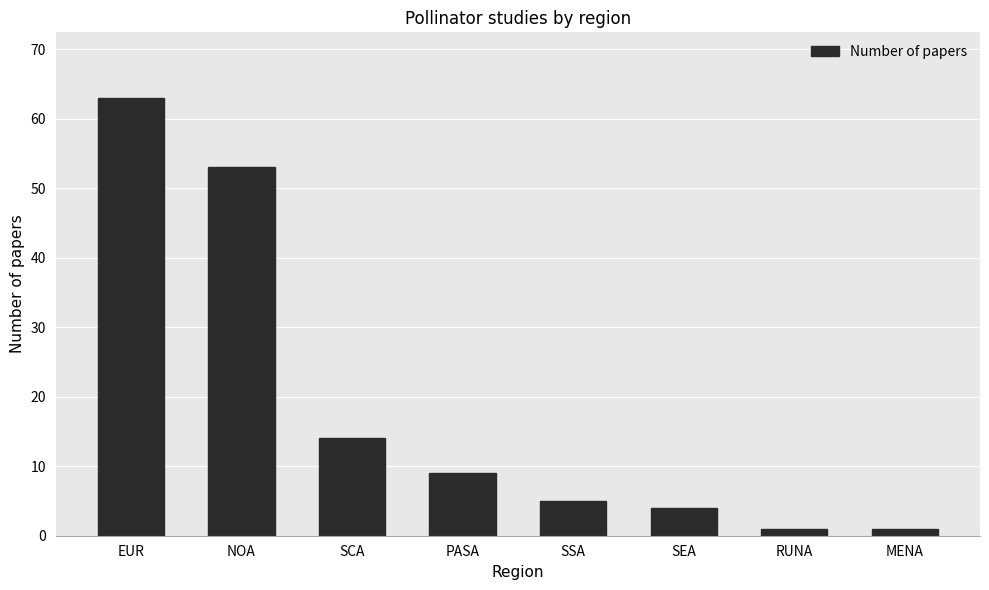

What position from the right is SCA?

6